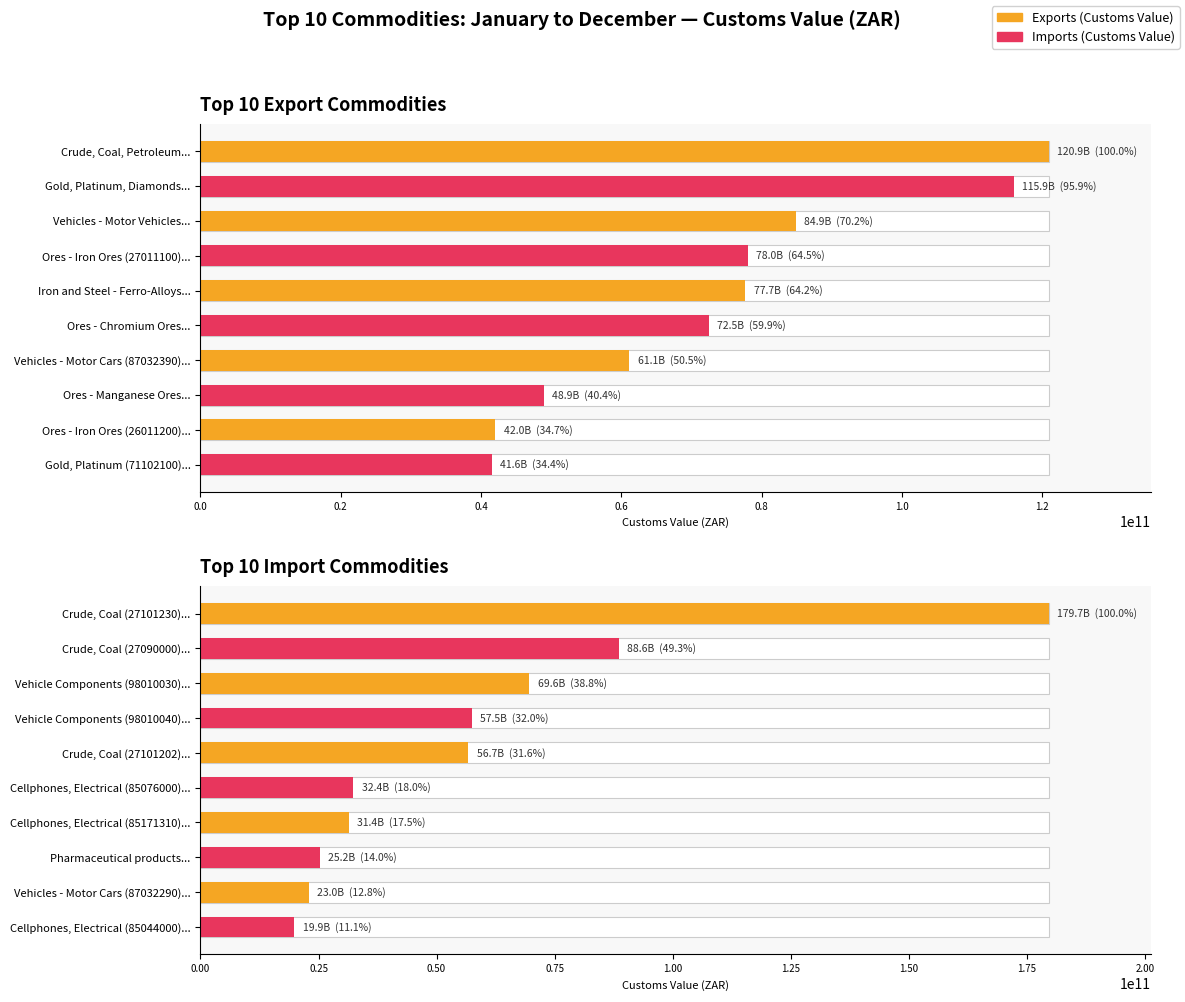

What is the value of the 2nd bar from the left?

69637269113